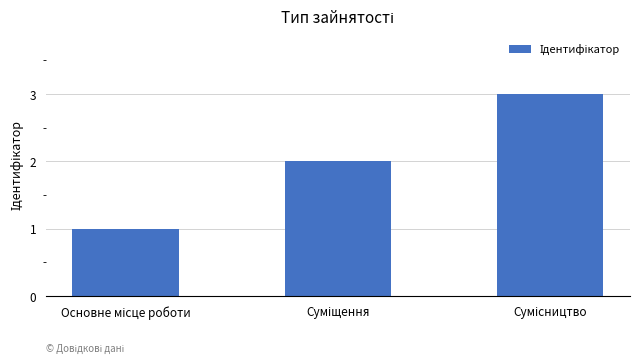

What is the sum of all values?

6